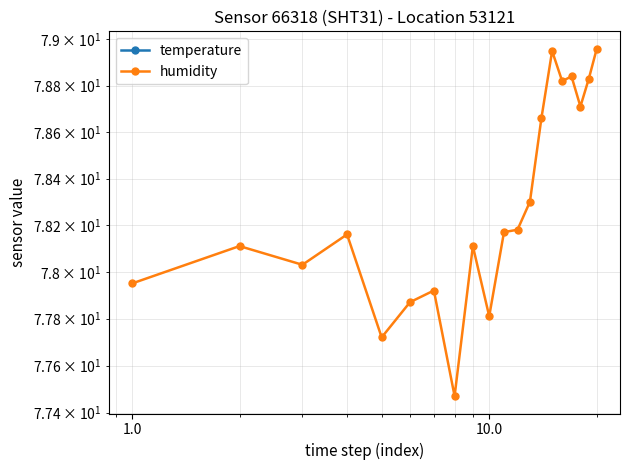

Reading left to right, extract all data points from this chart.

temperature: -1.2	-1.2	-1.3	-1.2	-1.1	-1.1	-1.2	-1.2	-1.2	-1.2	-1.3	-1.2	-1.2	-1.3	-1.4	-1.3	-1.4	-1.5	-1.5	-1.5
humidity: 78.0	78.1	78.0	78.2	77.7	77.9	77.9	77.5	78.1	77.8	78.2	78.2	78.3	78.7	79.0	78.8	78.8	78.7	78.8	79.0